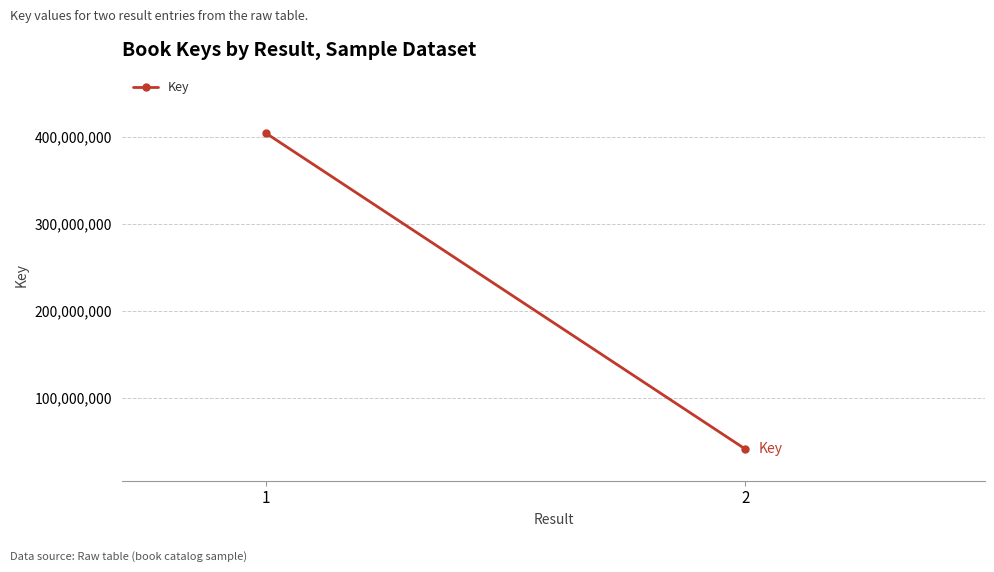

Reading left to right, extract all data points from this chart.

404308521	41127206